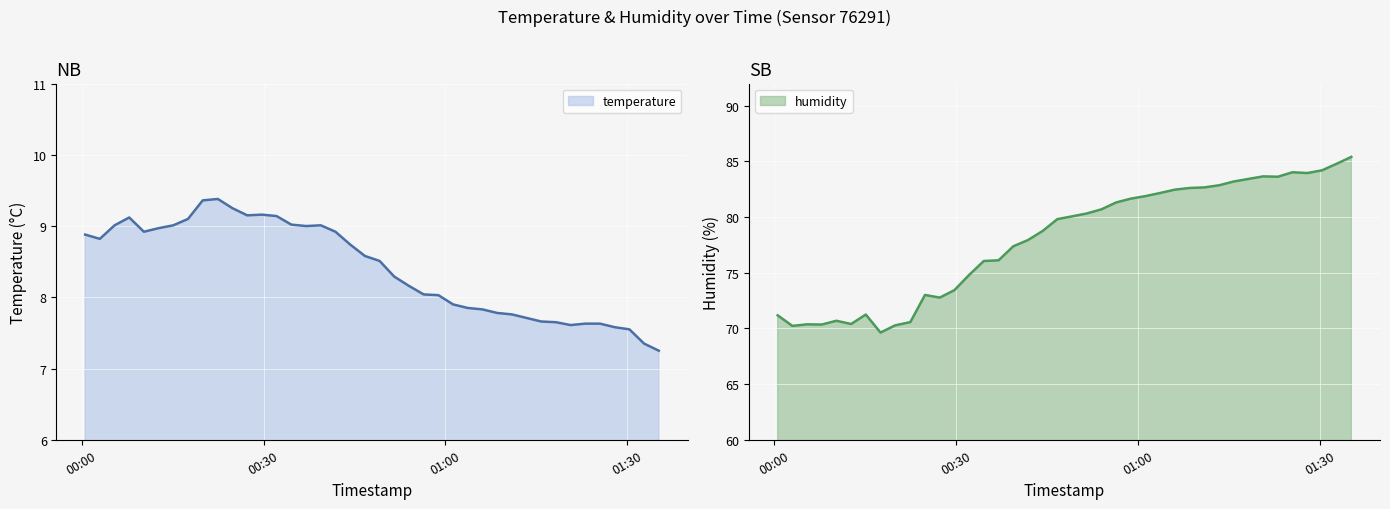

What is the maximum value for temperature?

9.4